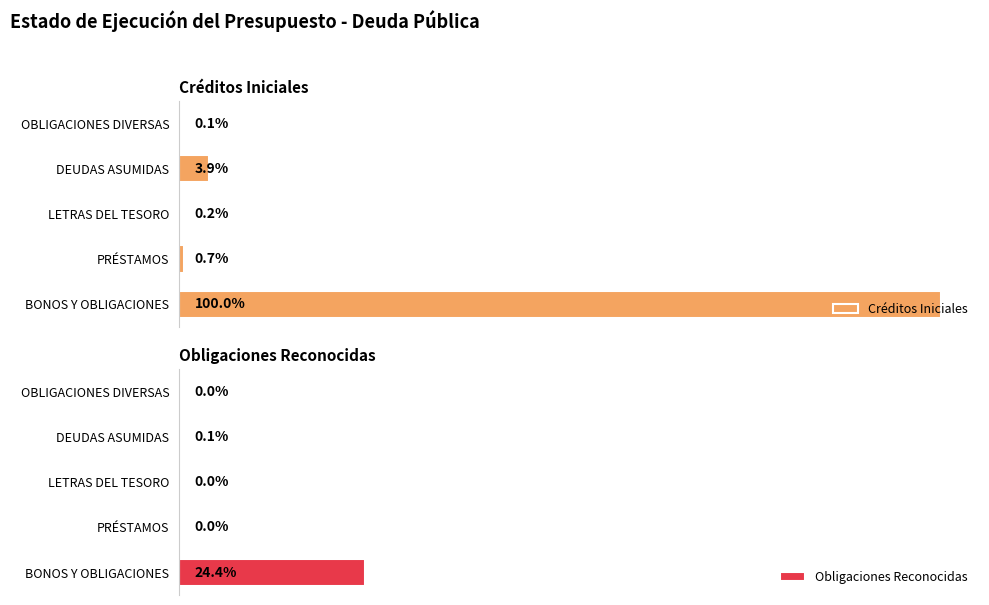

List the series in order of their overall mean, highest first.

Créditos Iniciales, Obligaciones Reconocidas